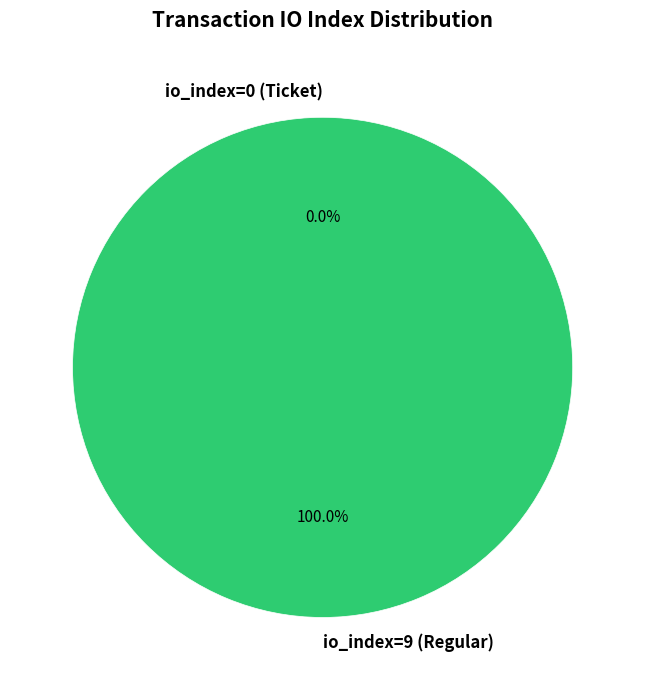

To the nearest percent, what is the difference between the io_index=0 (Ticket) and io_index=9 (Regular) slice percentages?

100%